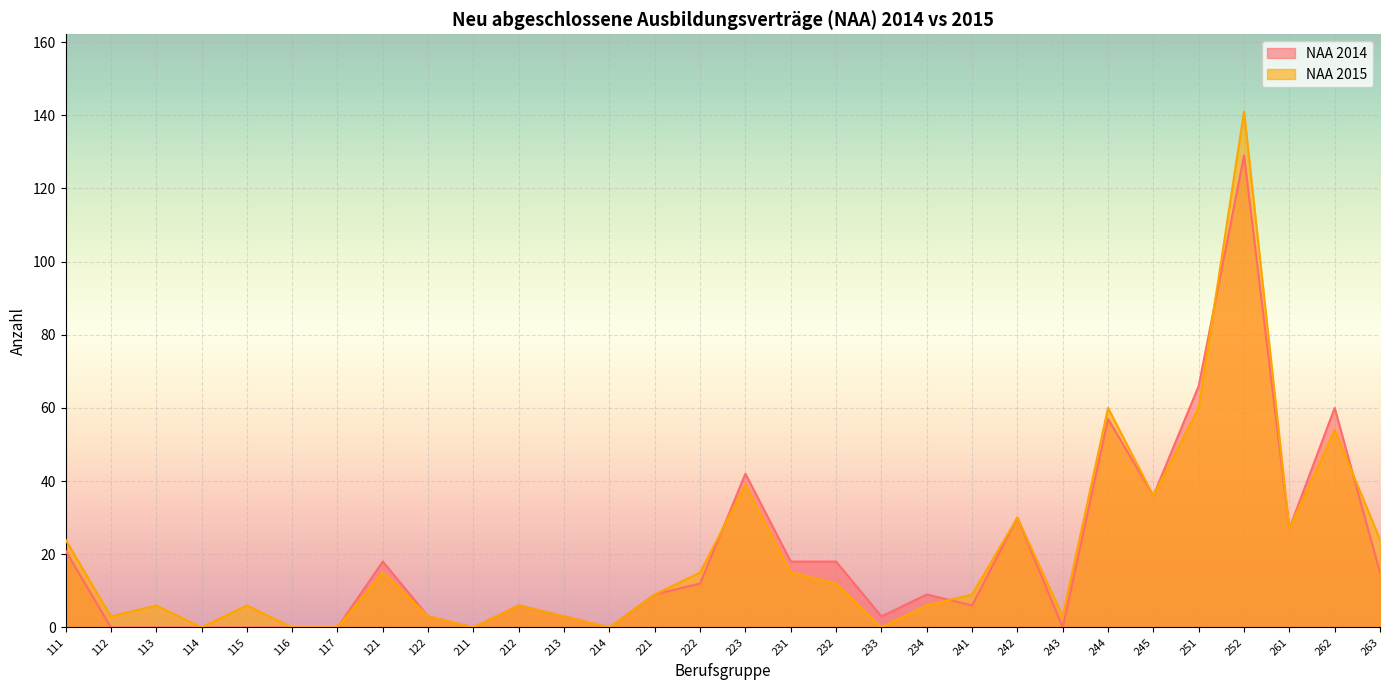

Which has a higher value, 112 or 234?

234